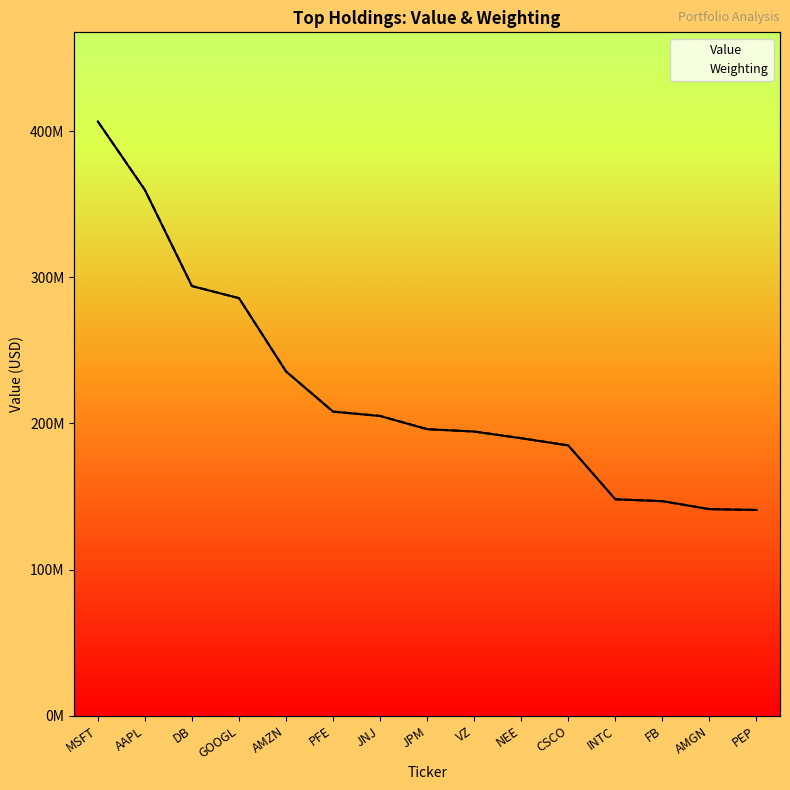

The Value series shows 208074000.0 at PFE. True or false?

True